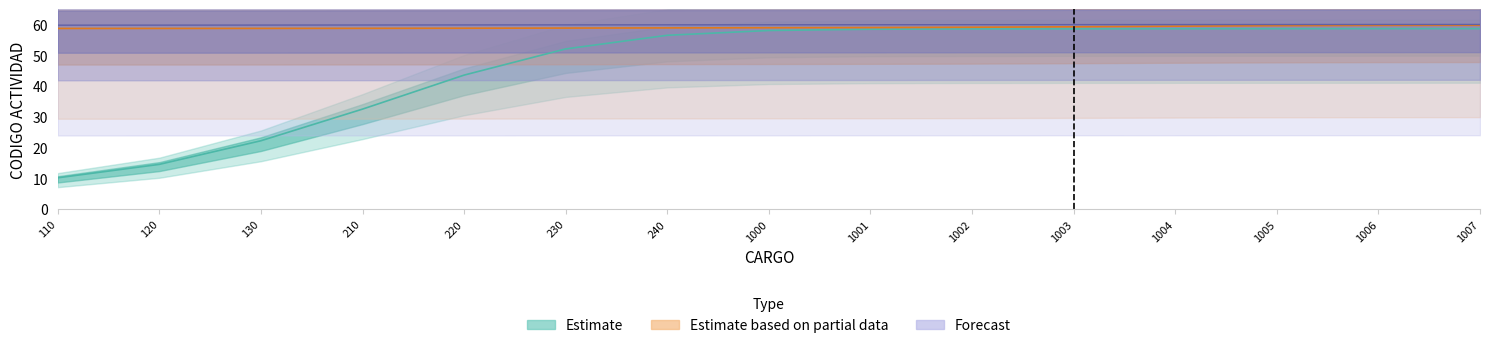

What is the value of the Forecast point at the 11th from the left?

59.9